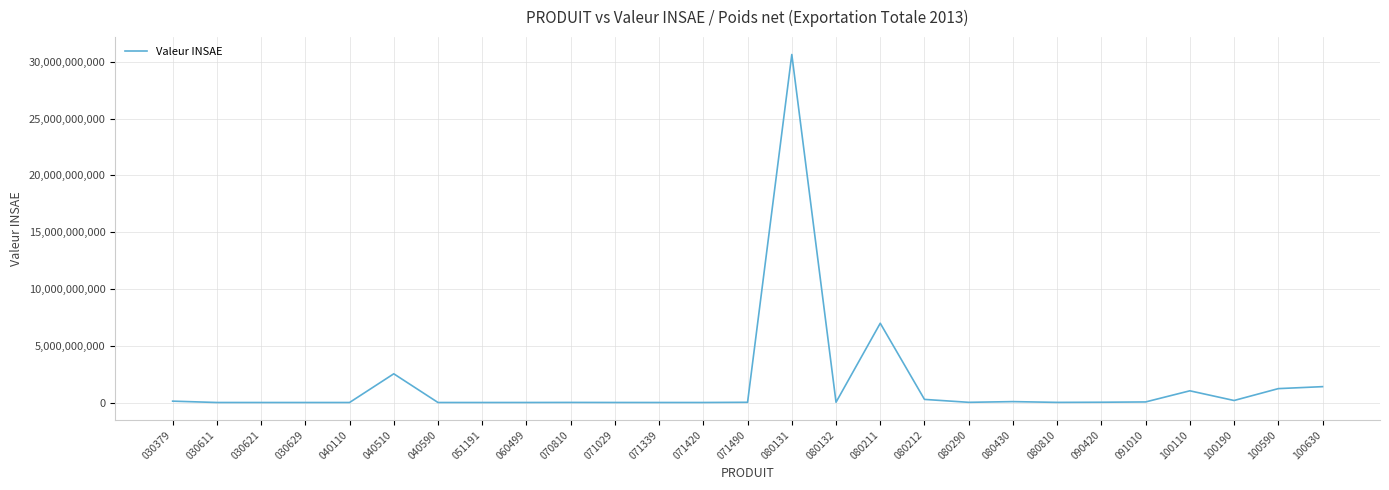

How many lines are shown in the chart?

1